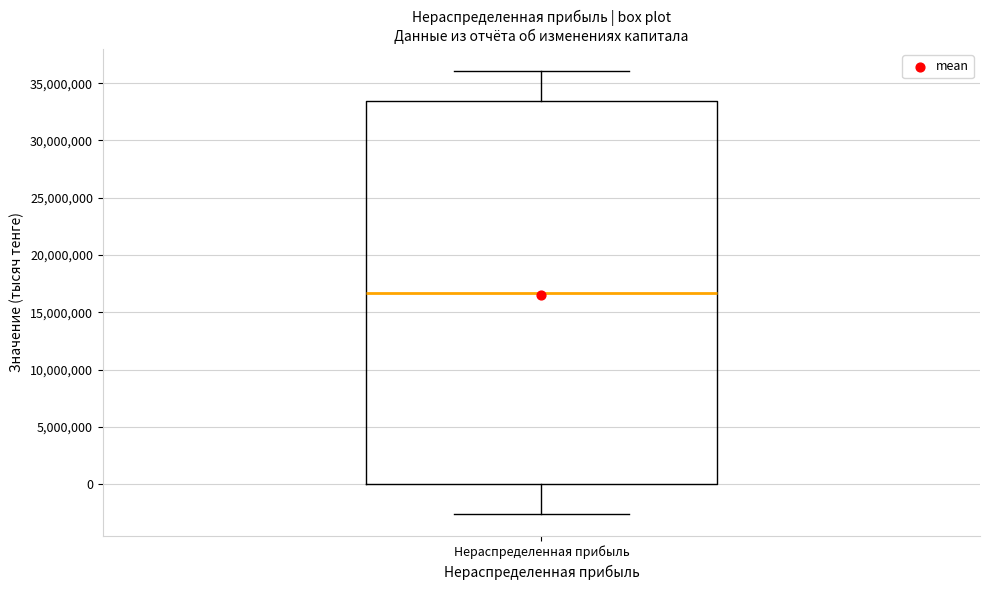

Read this box plot against the y-axis: the position of the median line, the range covered by the box, and the ends of both whiskers. The values are not printed on the chart, so give them approximately, as read against the axis.

median 16500000, box 0 to 33500000, whiskers -2500000 to 36000000